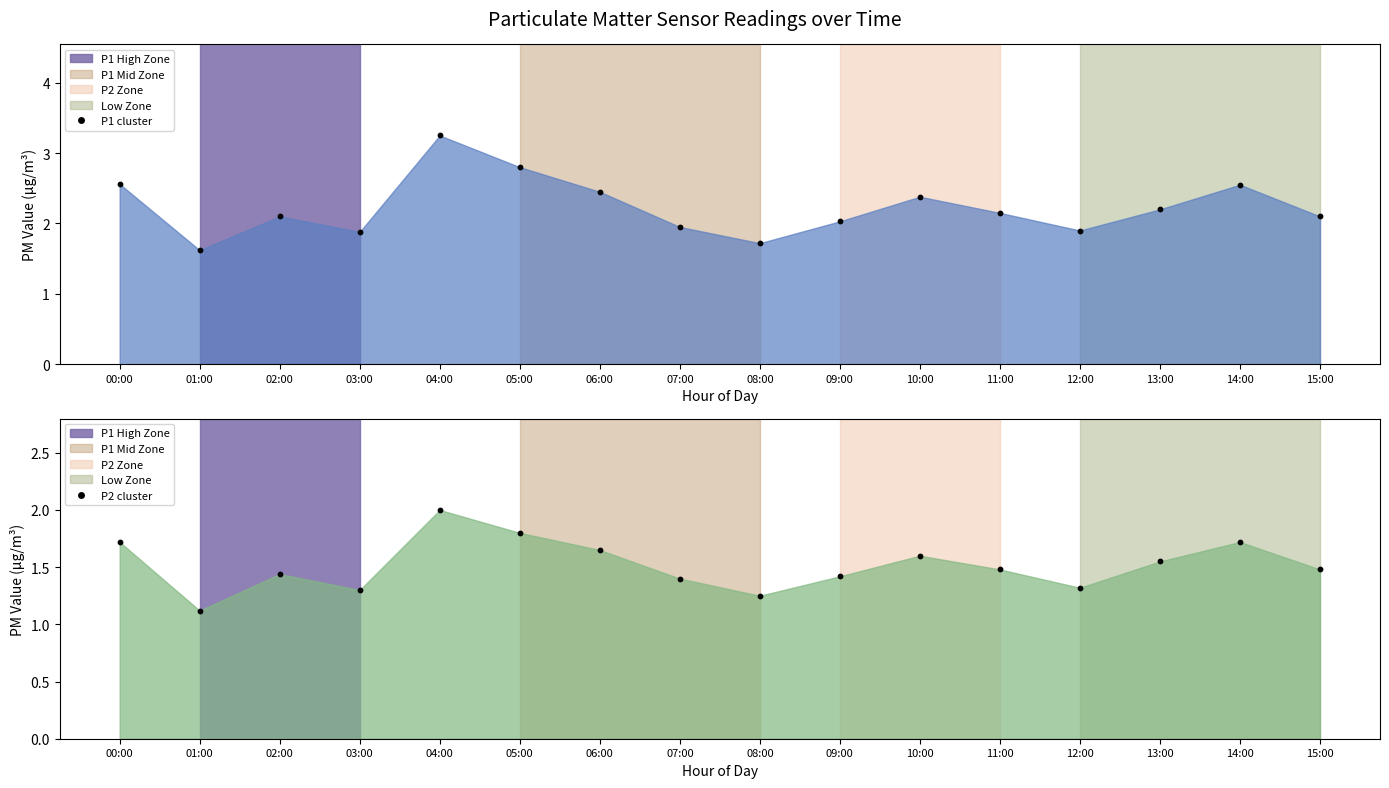

Which series contains the lowest Y value?

P2 readings